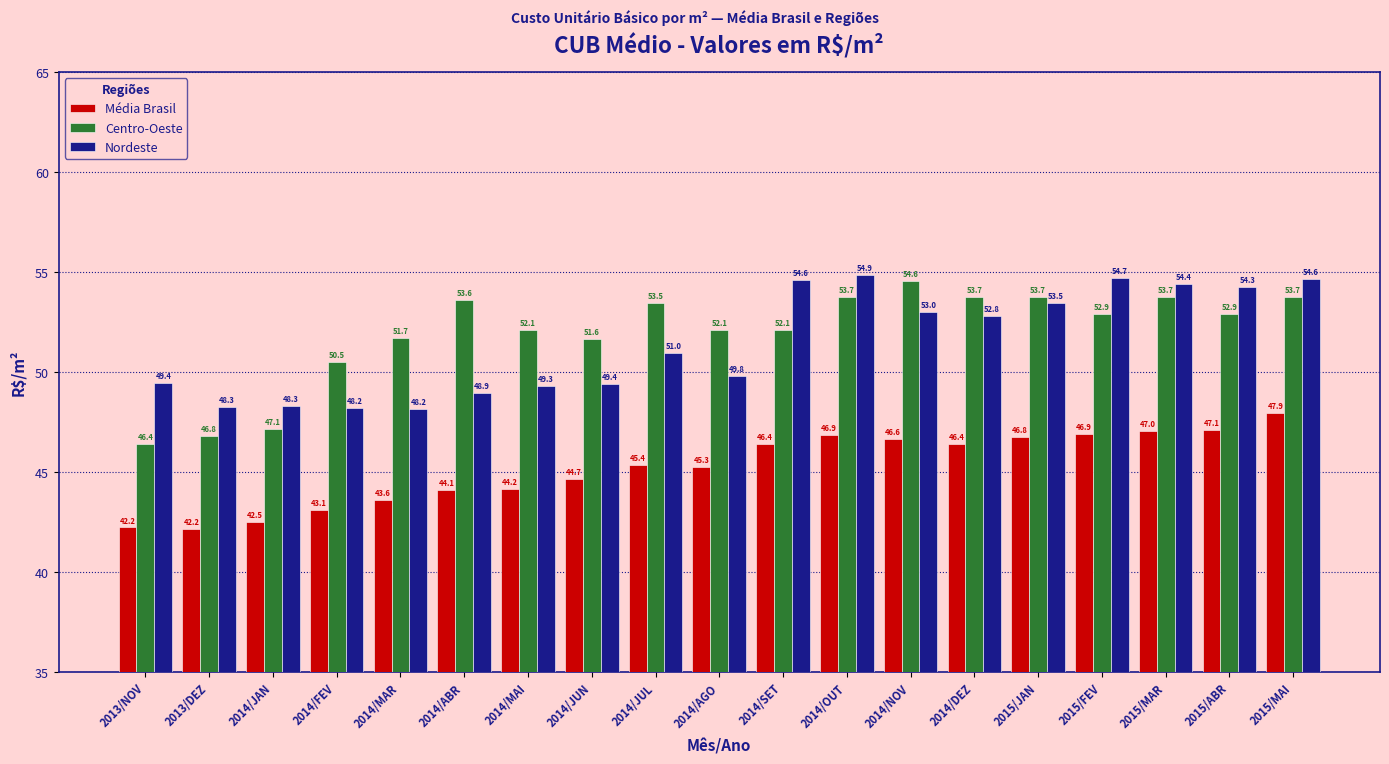

What is the difference between the highest and lowest values at 2014/JUN?

7.0